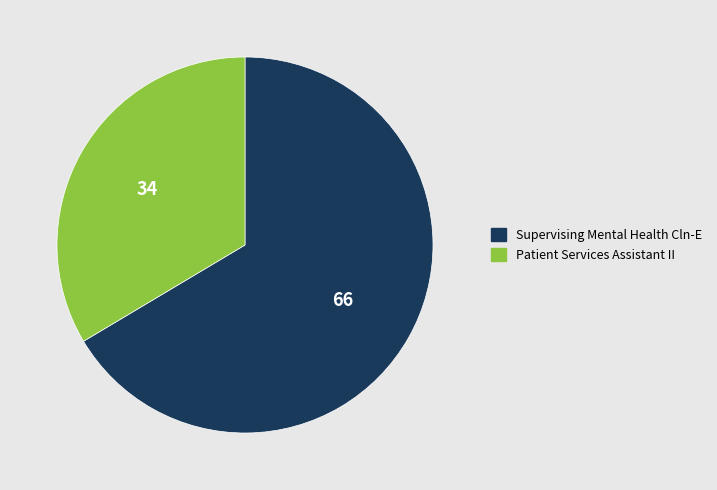

Count the number of slices in the pie.

2